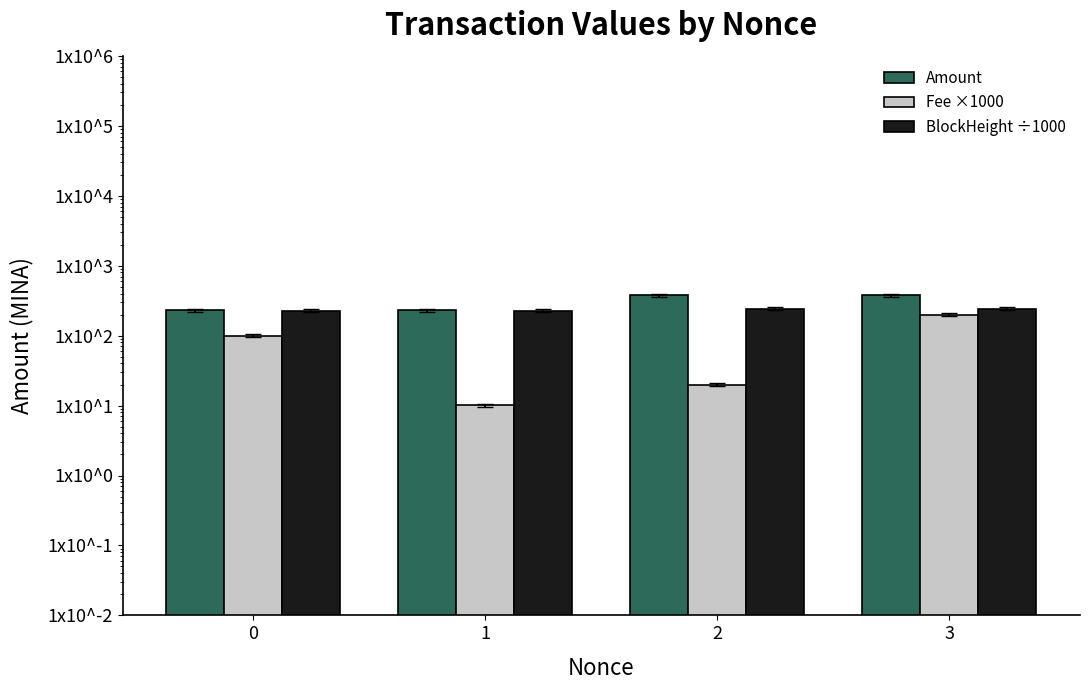

At how many categories does at least one series exceed 54?

4